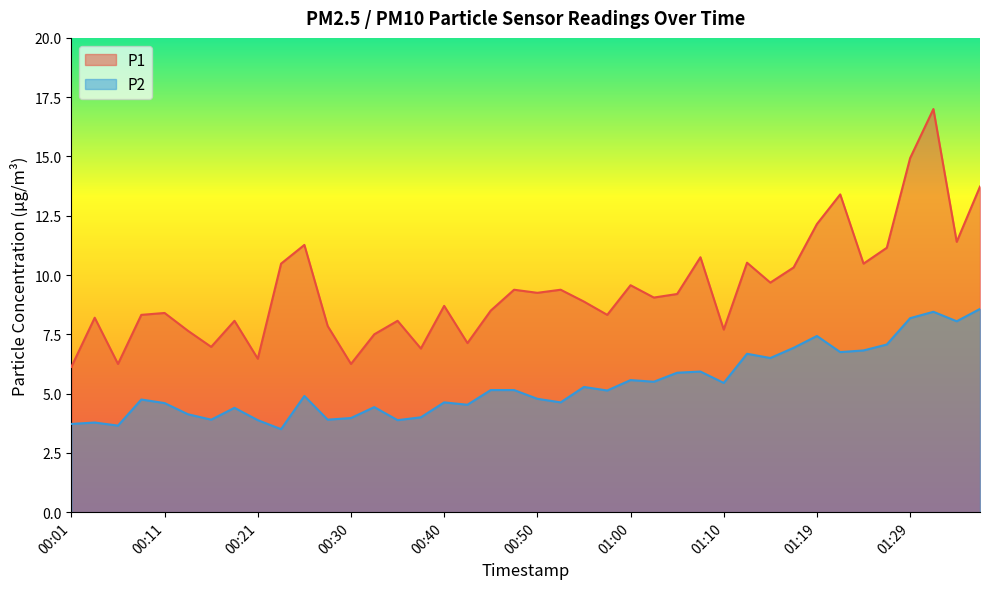

Where is P2 nearest to the value 6?

01:07